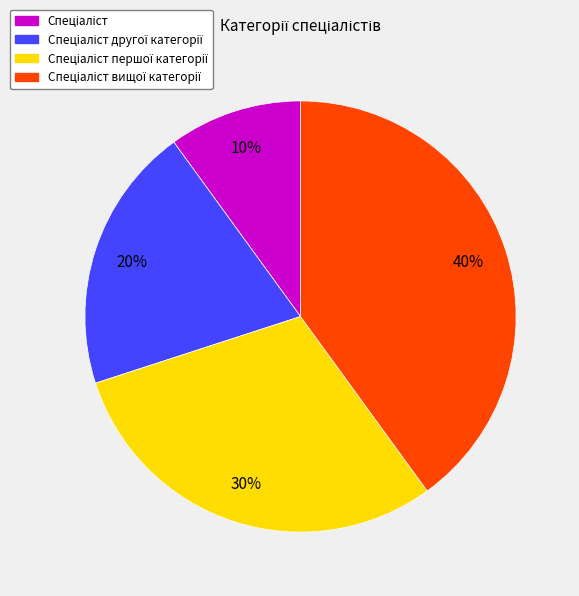

To the nearest percent, what is the average slice percentage?

25%